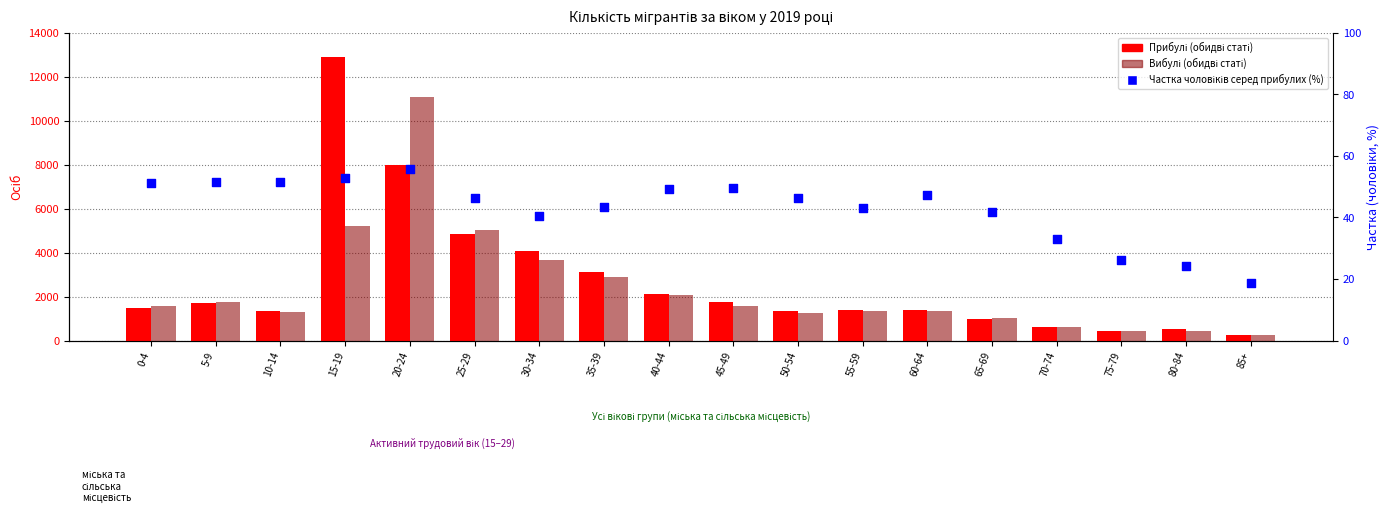

Which series contains the lowest Y value?

Частка чоловіків серед прибулих (%)